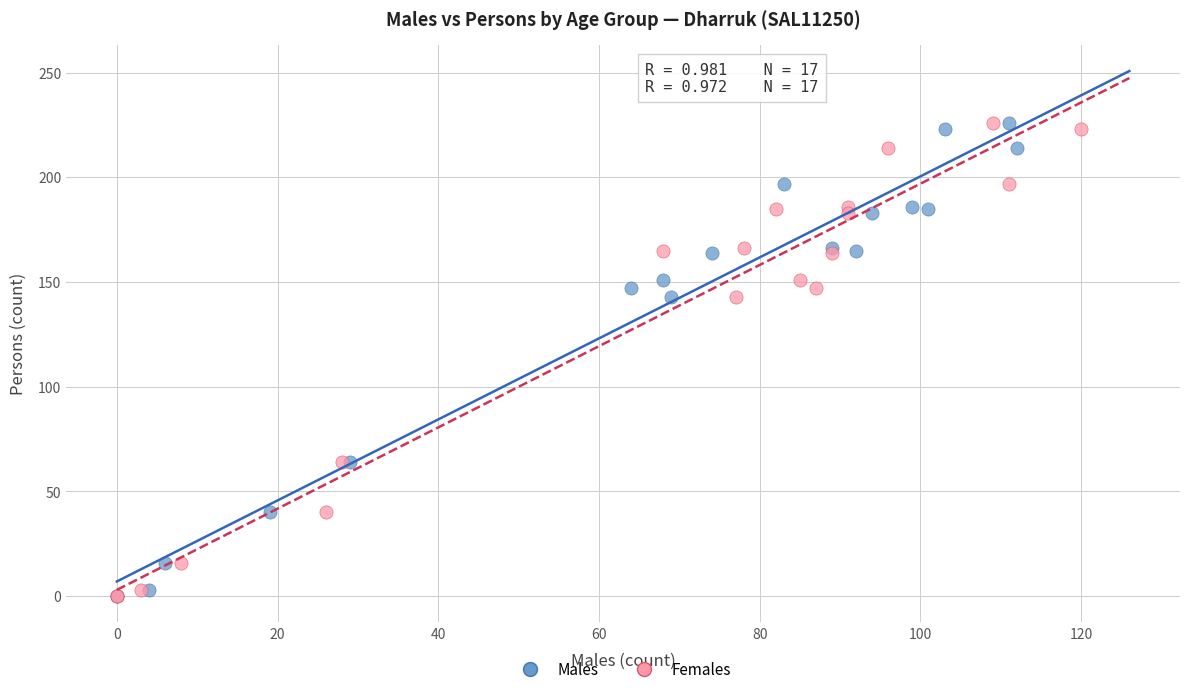

What are all the series names shown in the legend?

Males, Females